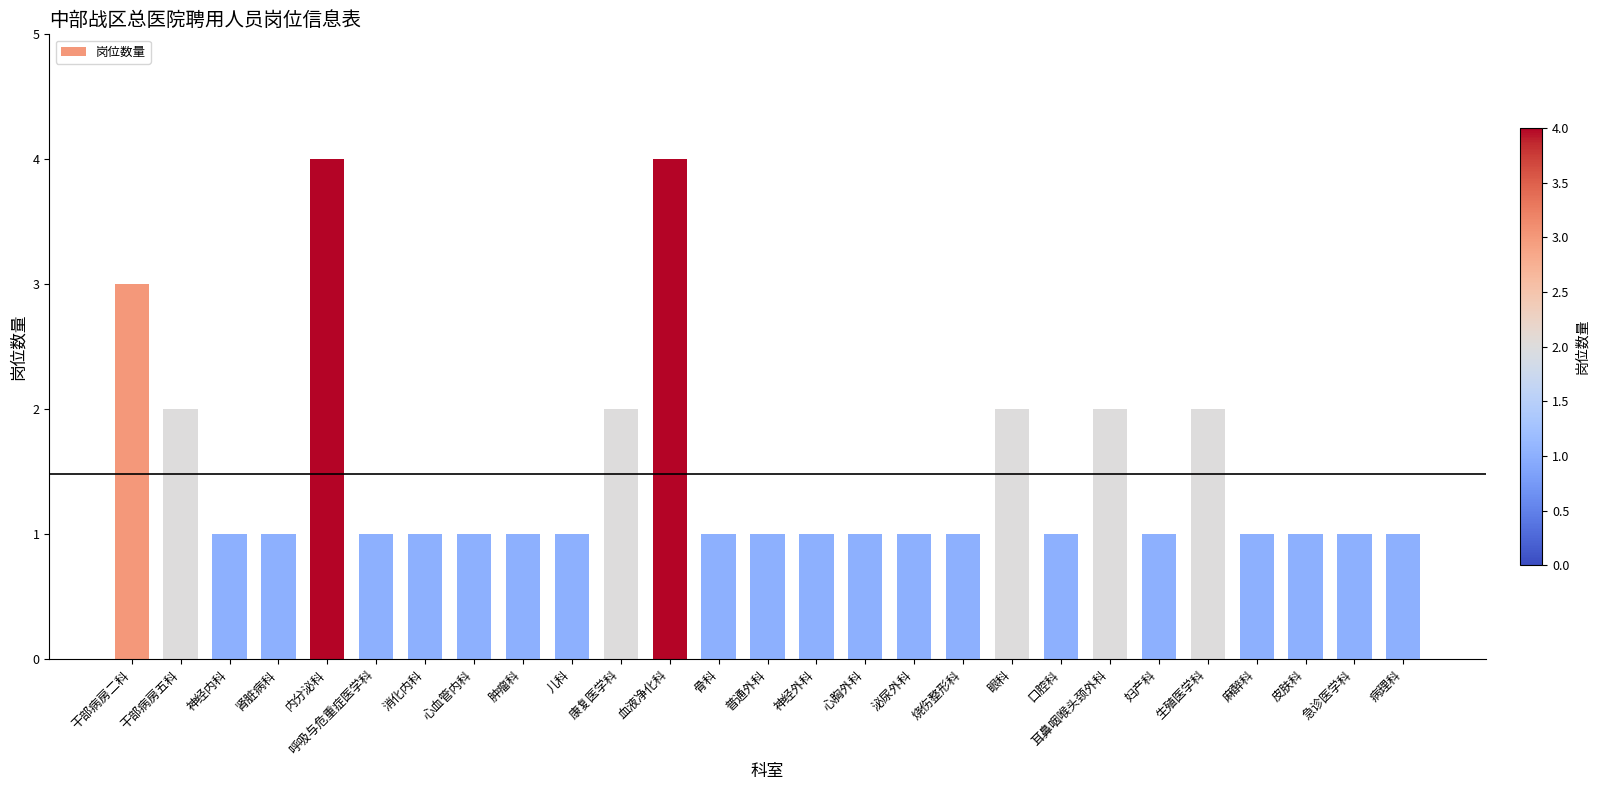

What is the greatest value displayed?

4